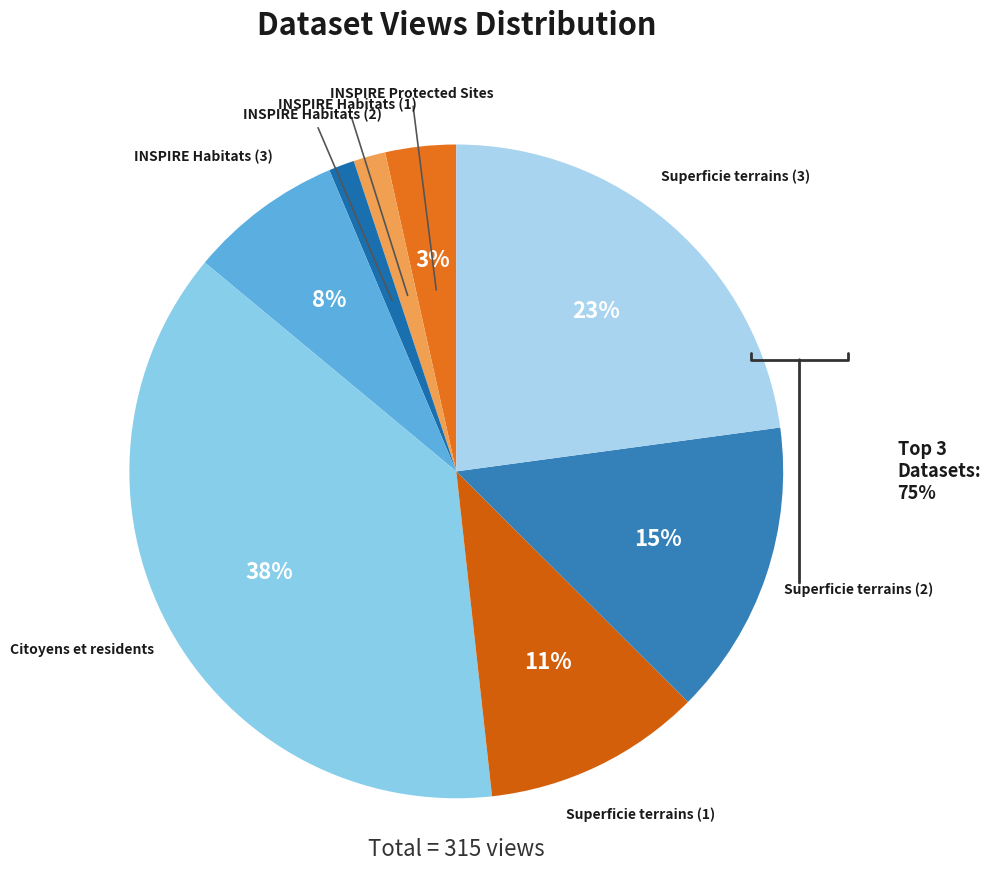

Which category has the biggest portion of the pie?

Citoyens et residents